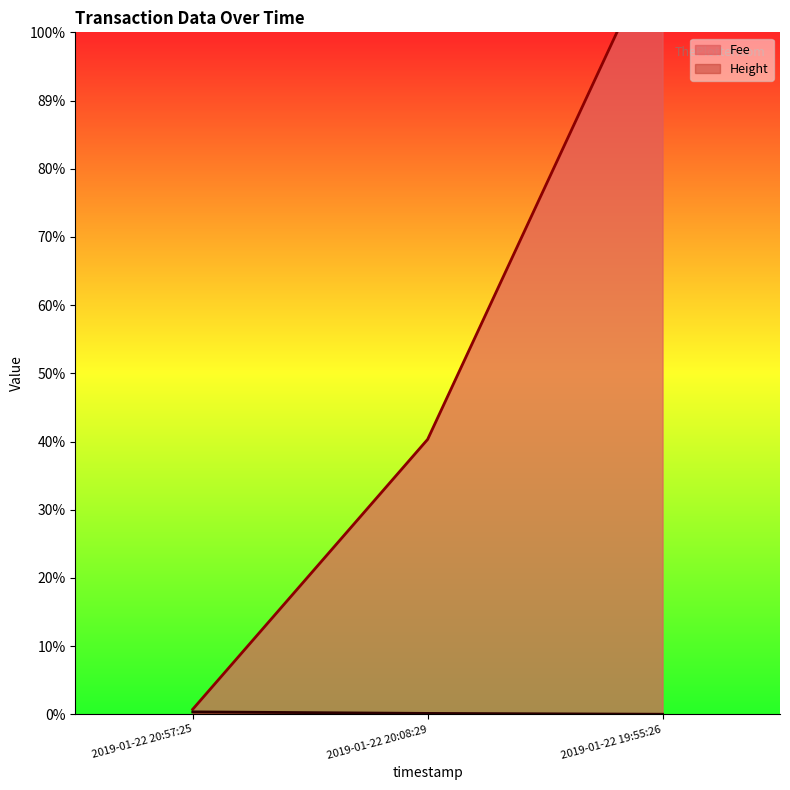

At which category does the chart reach its minimum across all series?

2019-01-22 19:55:26